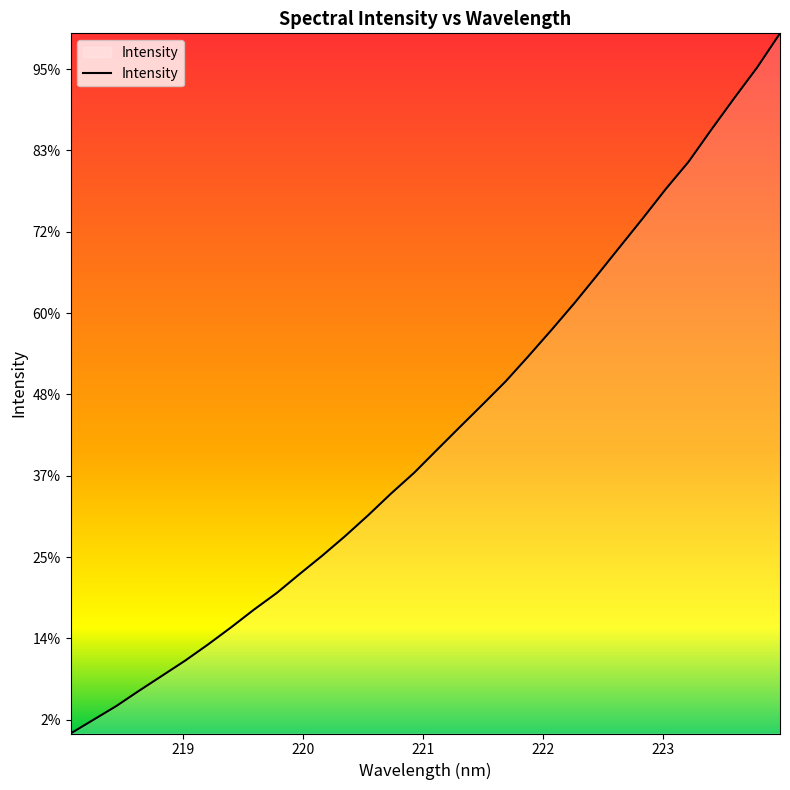

What is the label of the 27th point from the left?

223.0264